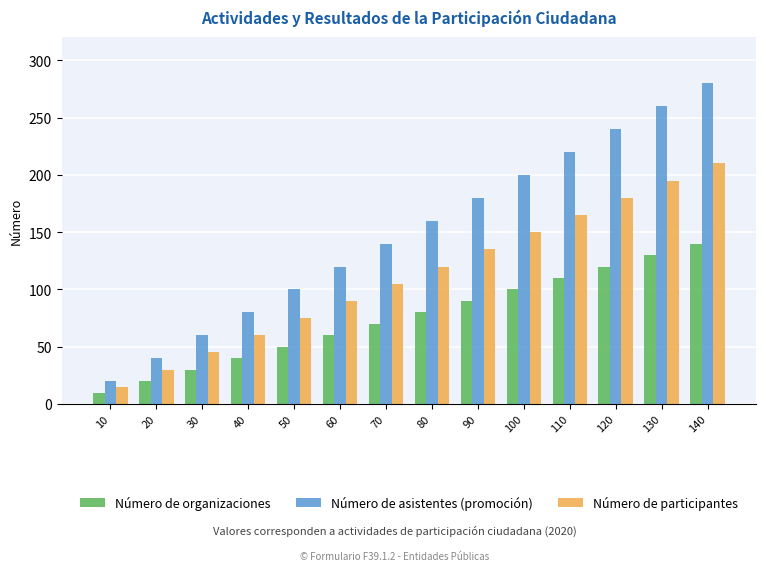

True or false: Número de organizaciones has a value of 47 at 100.

False